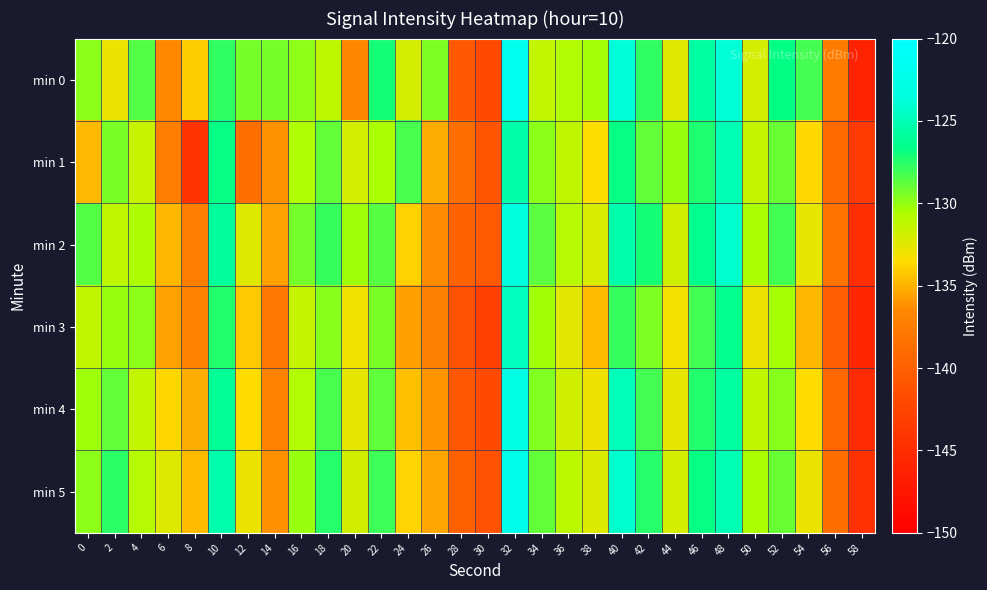

Reading left to right, what are all the values shown in this chart?

min 0: 0=-129.8	2=-132.8	4=-128.5	6=-136.5	8=-134.1	10=-127.7	12=-129.4	14=-129.3	16=-129.9	18=-131.2	20=-136.5	22=-127.1	24=-132.0	26=-129.5	28=-140.7	30=-142.1	32=-121.7	34=-131.3	36=-130.8	38=-130.3	40=-123.8	42=-127.7	44=-132.5	46=-125.7	48=-123.8	50=-132.0	52=-126.7	54=-128.2	56=-137.5	58=-146.2
min 1: 0=-134.7	2=-129.4	4=-131.6	6=-137.3	8=-144.2	10=-126.7	12=-138.7	14=-136.1	16=-130.8	18=-128.9	20=-132.0	22=-130.5	24=-128.3	26=-135.2	28=-138.7	30=-141.0	32=-125.5	34=-129.8	36=-131.2	38=-133.4	40=-126.7	42=-128.9	44=-130.1	46=-127.3	48=-125.0	50=-131.5	52=-129.0	54=-133.6	56=-139.2	58=-143.5
min 2: 0=-128.5	2=-131.2	4=-130.7	6=-134.8	8=-137.3	10=-125.9	12=-132.4	14=-135.6	16=-129.3	18=-127.8	20=-130.2	22=-128.6	24=-133.9	26=-136.4	28=-139.8	30=-140.5	32=-123.4	34=-128.7	36=-130.9	38=-132.1	40=-125.3	42=-127.1	44=-131.8	46=-126.5	48=-124.2	50=-130.6	52=-128.1	54=-132.7	56=-138.3	58=-144.9
min 3: 0=-131.3	2=-130.1	4=-129.8	6=-135.6	8=-136.9	10=-127.4	12=-134.2	14=-137.8	16=-131.5	18=-129.7	20=-133.1	22=-129.4	24=-135.7	26=-137.2	28=-141.3	30=-142.8	32=-124.6	34=-130.3	36=-132.5	38=-134.7	40=-127.8	42=-129.5	44=-133.2	46=-128.1	48=-126.4	50=-132.9	52=-130.4	54=-134.8	56=-140.1	58=-145.7
min 4: 0=-130.2	2=-128.9	4=-131.4	6=-133.7	8=-135.2	10=-126.1	12=-133.5	14=-136.9	16=-130.8	18=-128.3	20=-132.6	22=-128.8	24=-134.5	26=-136.1	28=-140.7	30=-141.9	32=-122.8	34=-129.6	36=-131.8	38=-133.0	40=-124.9	42=-128.2	44=-132.7	46=-127.4	48=-125.7	50=-131.3	52=-129.7	54=-133.5	56=-139.4	58=-145.2
min 5: 0=-129.8	2=-127.6	4=-130.9	6=-132.4	8=-134.7	10=-125.3	12=-132.8	14=-136.2	16=-130.1	18=-127.5	20=-131.9	22=-128.0	24=-133.8	26=-135.4	28=-140.0	30=-141.2	32=-122.1	34=-128.9	36=-131.1	38=-132.3	40=-124.2	42=-127.5	44=-132.0	46=-126.7	48=-125.0	50=-130.6	52=-129.0	54=-132.8	56=-138.7	58=-144.5